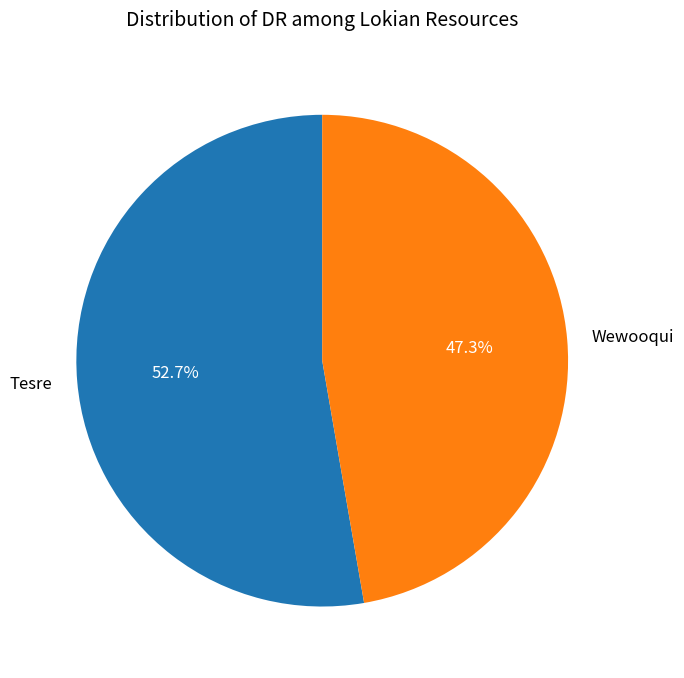

Is it true that Tesre is 53% of the pie?

True